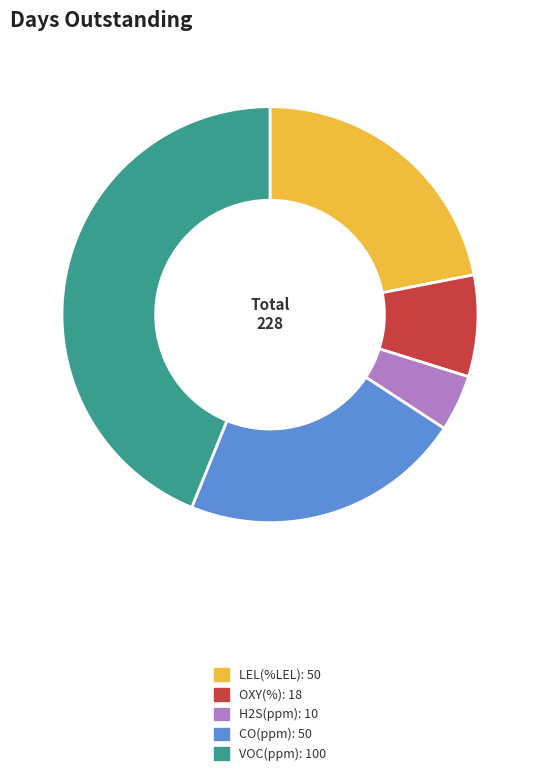

Is there any slice that represents more than half of the pie?

No